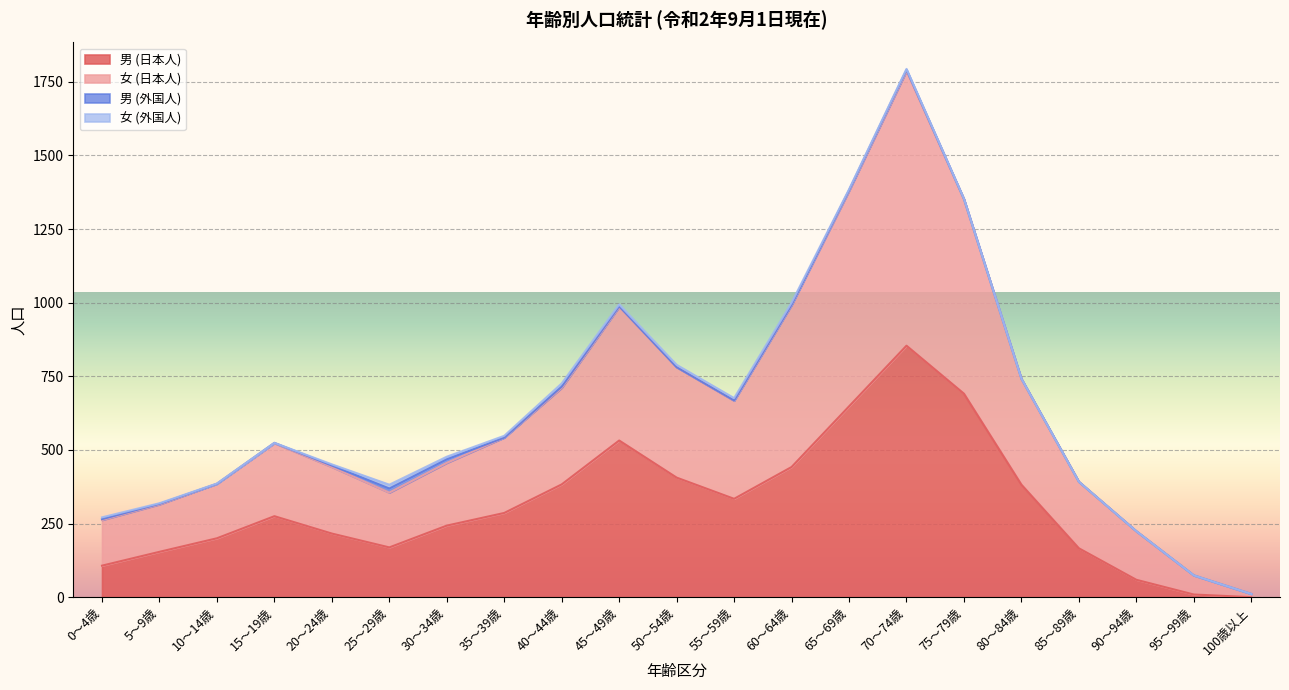

The value of 男 (日本人) at 45～49歳 is 532. True or false?

True